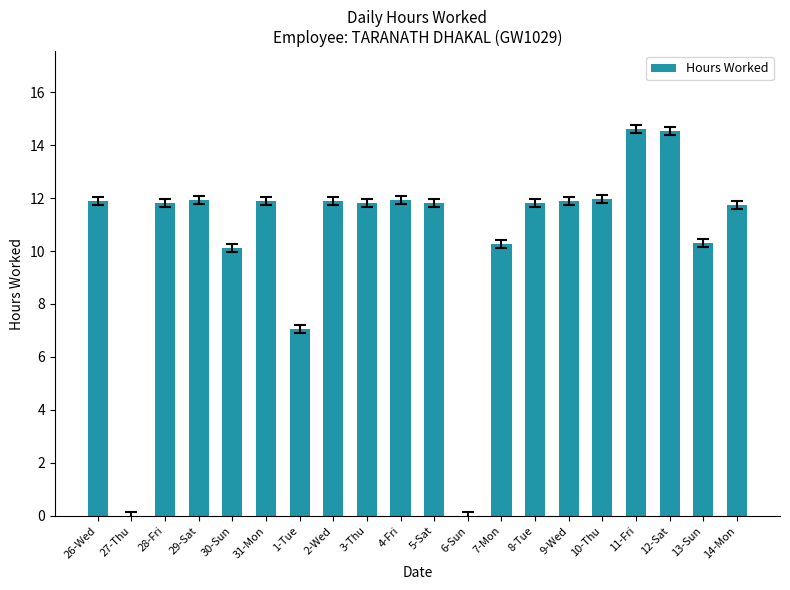

What is the sum of all values?

209.3